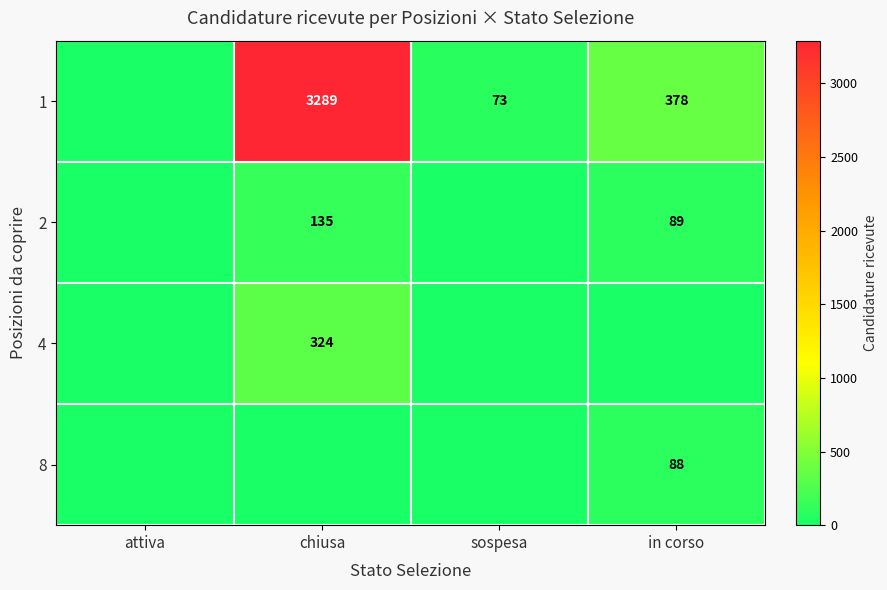

Is it true that 8 equals 88 at in corso?

True